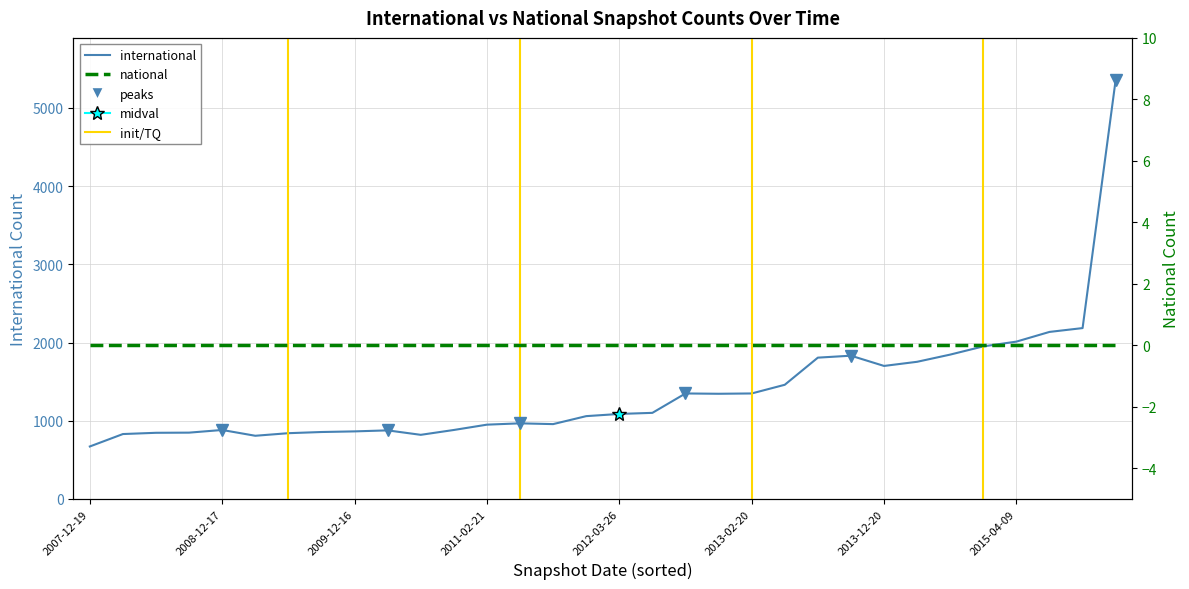

How many values are below 1087?

16